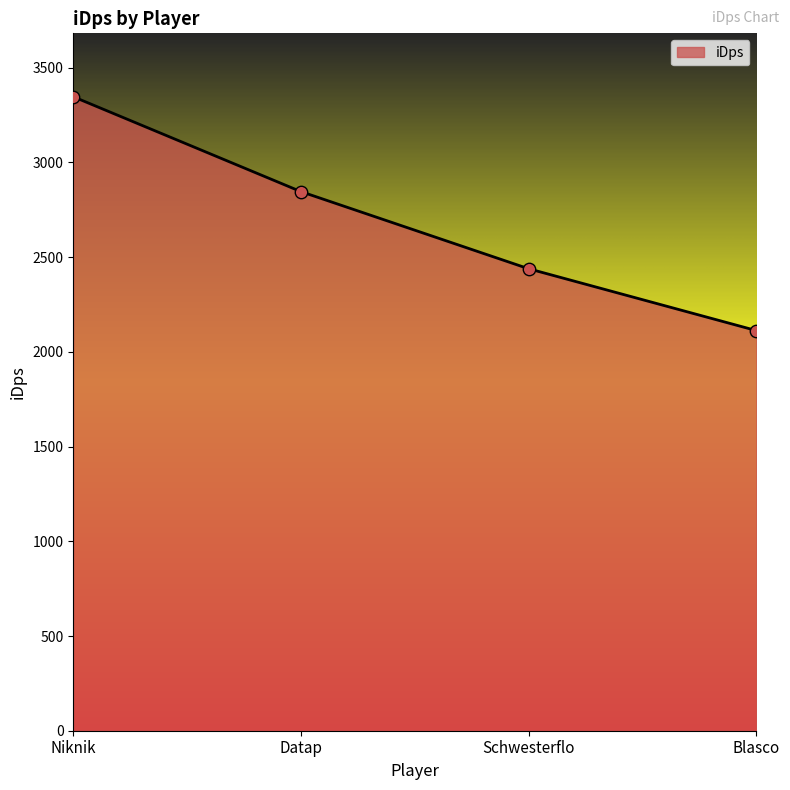

What is the change in value from Datap to Schwesterflo?

-407.2